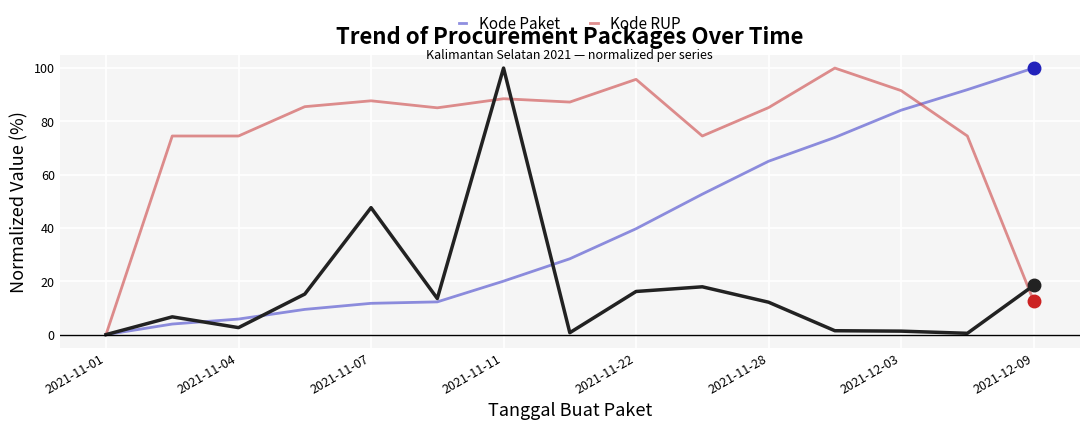

How many lines are shown in the chart?

3